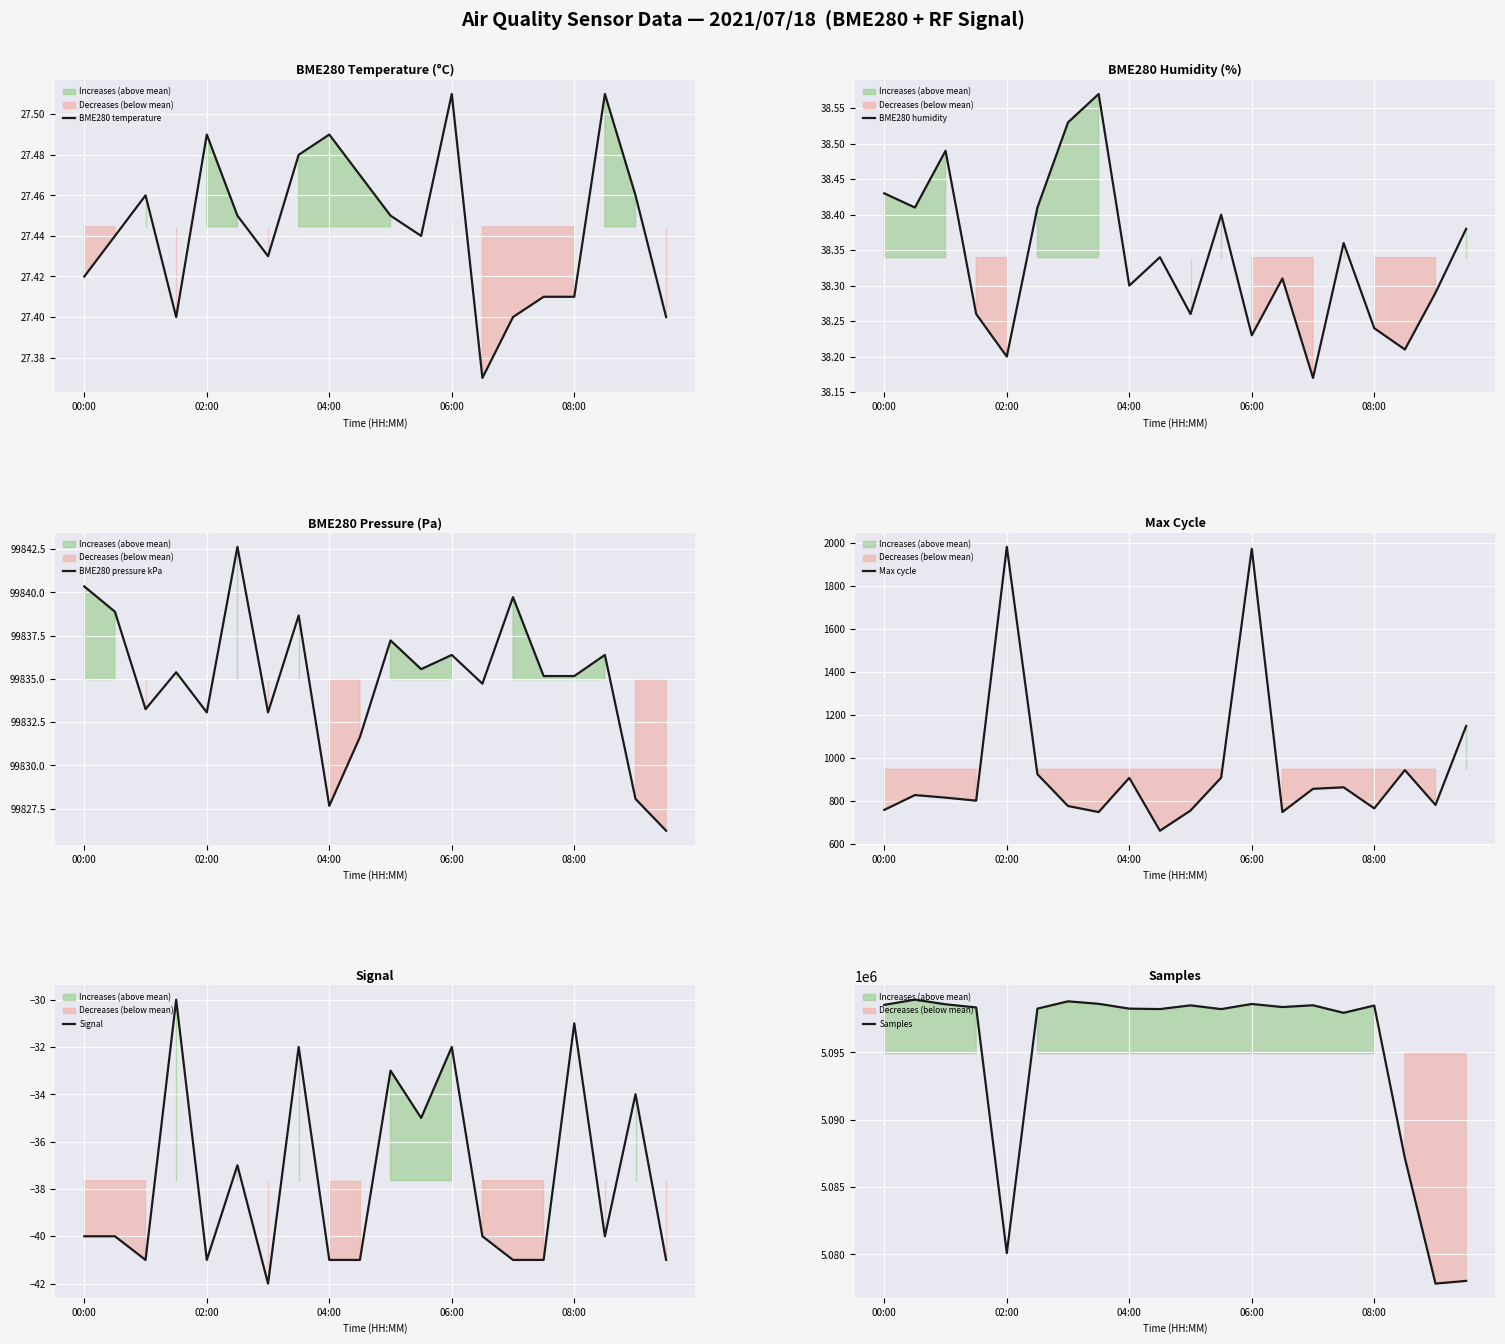

What is the highest value of the BME280 temperature series?

27.5